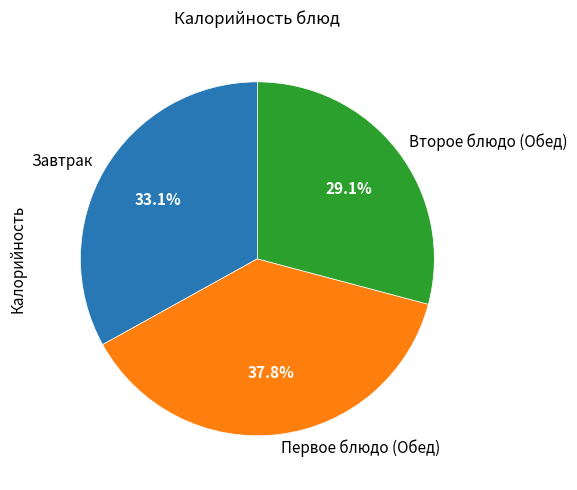

Which slice is the largest?

Первое блюдо (Обед)